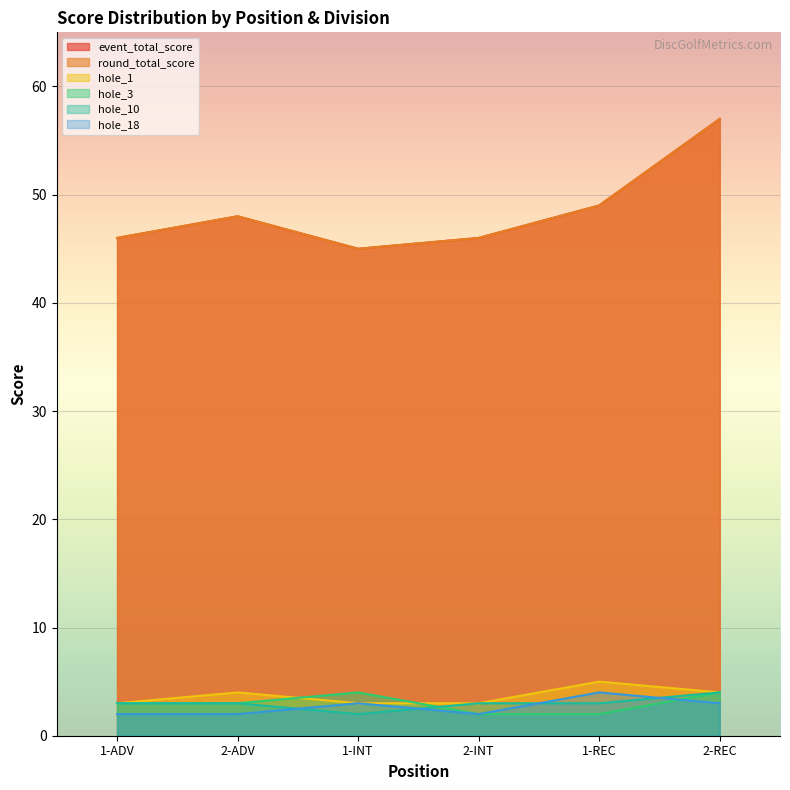

True or false: hole_3 has a value of 4 at 1-REC.

False